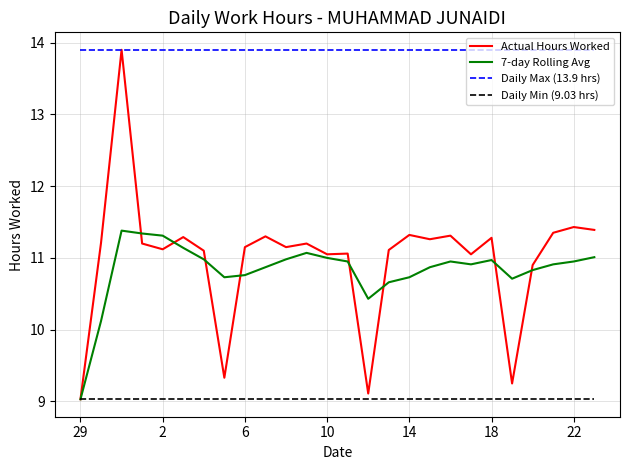

What is the minimum value shown in the chart?

9.0